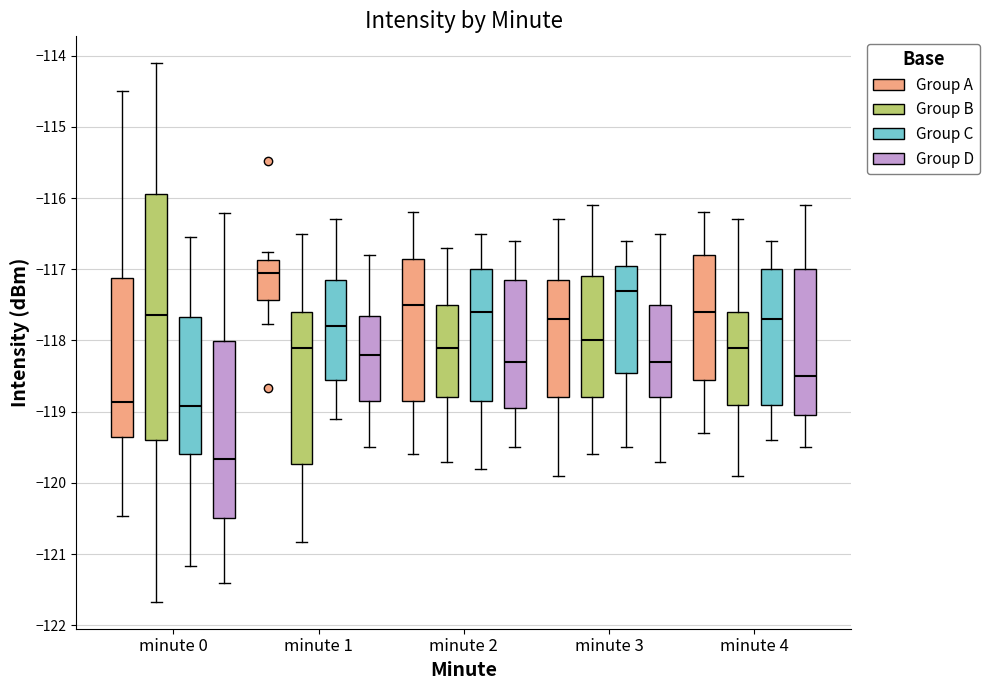

Reading left to right, transcribe this box plot: for each box, give where its median line is, the range the box spans, and where its two whiskers end, as read against the y-axis. The values are not printed on the chart, so give them approximately, as read against the axis.

minute 0 (Group A): median -118.9, box -119.4 to -117.1, whiskers -120.5 to -114.5
minute 0 (Group B): median -117.6, box -119.4 to -115.9, whiskers -121.7 to -114.1
minute 0 (Group C): median -118.9, box -119.6 to -117.7, whiskers -121.2 to -116.5
minute 0 (Group D): median -119.7, box -120.5 to -118.0, whiskers -121.4 to -116.2
minute 1 (Group A): median -117.1, box -117.4 to -116.9, whiskers -117.8 to -116.8
minute 1 (Group B): median -118.1, box -119.7 to -117.6, whiskers -120.8 to -116.5
minute 1 (Group C): median -117.8, box -118.5 to -117.1, whiskers -119.1 to -116.3
minute 1 (Group D): median -118.2, box -118.8 to -117.6, whiskers -119.5 to -116.8
minute 2 (Group A): median -117.5, box -118.8 to -116.8, whiskers -119.6 to -116.2
minute 2 (Group B): median -118.1, box -118.8 to -117.5, whiskers -119.7 to -116.7
minute 2 (Group C): median -117.6, box -118.8 to -117.0, whiskers -119.8 to -116.5
minute 2 (Group D): median -118.3, box -118.9 to -117.1, whiskers -119.5 to -116.6
minute 3 (Group A): median -117.7, box -118.8 to -117.1, whiskers -119.9 to -116.3
minute 3 (Group B): median -118.0, box -118.8 to -117.1, whiskers -119.6 to -116.1
minute 3 (Group C): median -117.3, box -118.4 to -116.9, whiskers -119.5 to -116.6
minute 3 (Group D): median -118.3, box -118.8 to -117.5, whiskers -119.7 to -116.5
minute 4 (Group A): median -117.6, box -118.5 to -116.8, whiskers -119.3 to -116.2
minute 4 (Group B): median -118.1, box -118.9 to -117.6, whiskers -119.9 to -116.3
minute 4 (Group C): median -117.7, box -118.9 to -117.0, whiskers -119.4 to -116.6
minute 4 (Group D): median -118.5, box -119.0 to -117.0, whiskers -119.5 to -116.1